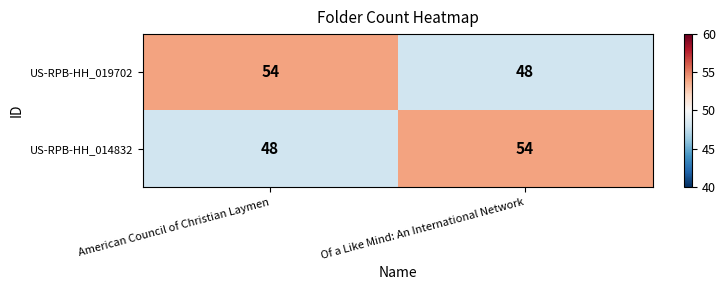

What is the spread (max minus min) of values at Of a Like Mind: An International Network?

6